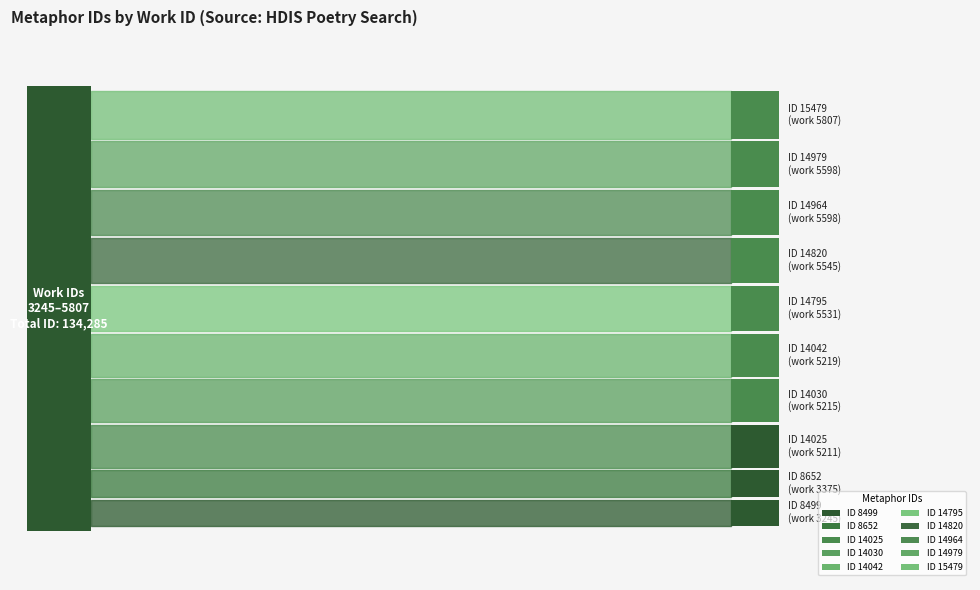

Rank the categories by value from highest to lowest.

15479, 14979, 14964, 14820, 14795, 14042, 14030, 14025, 8652, 8499